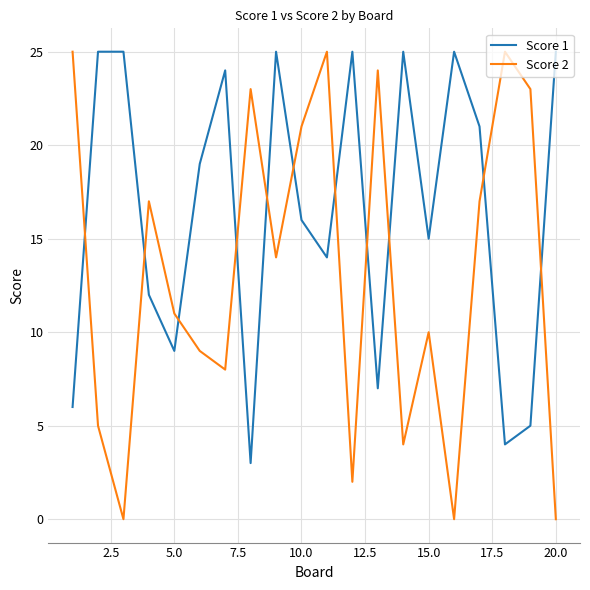

How many interior local peaks does the Score 2 series have?

6